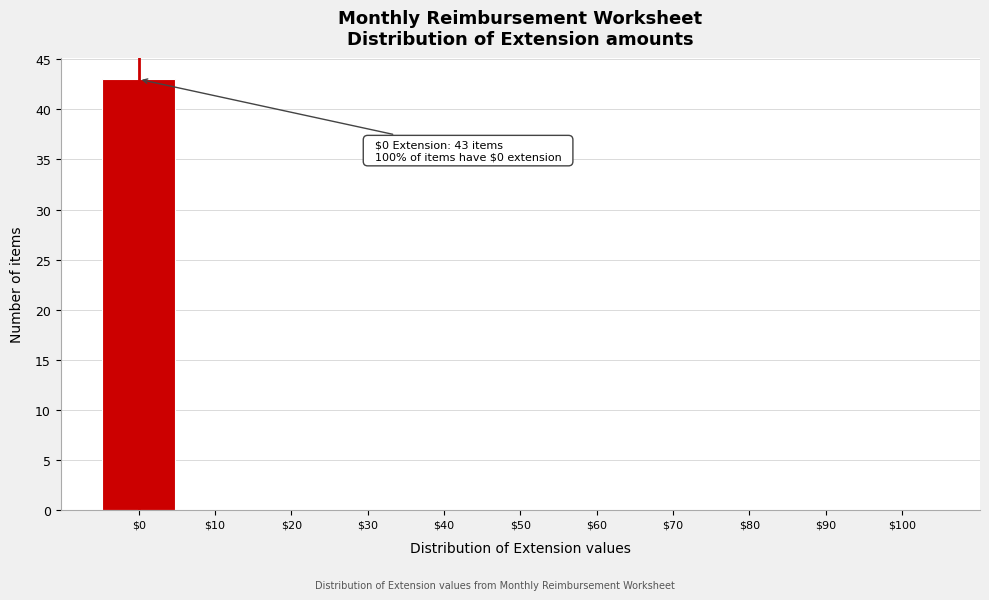

True or false: the data shows -27 at $30.

False